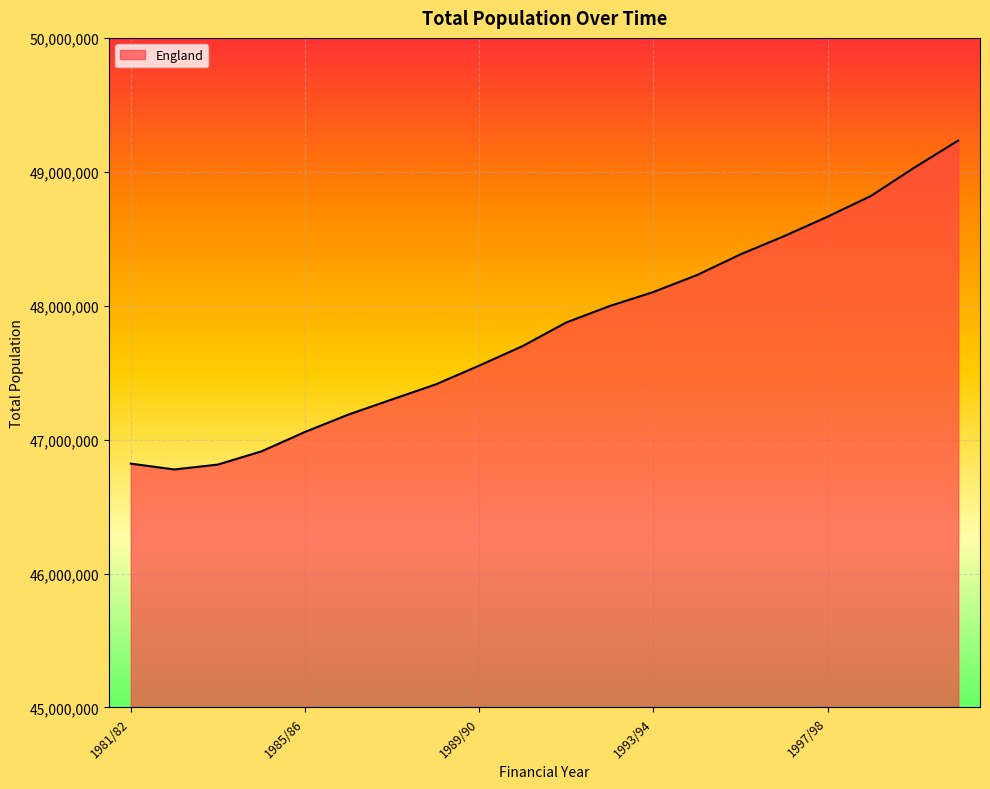

Does the chart have visible grid lines?

Yes